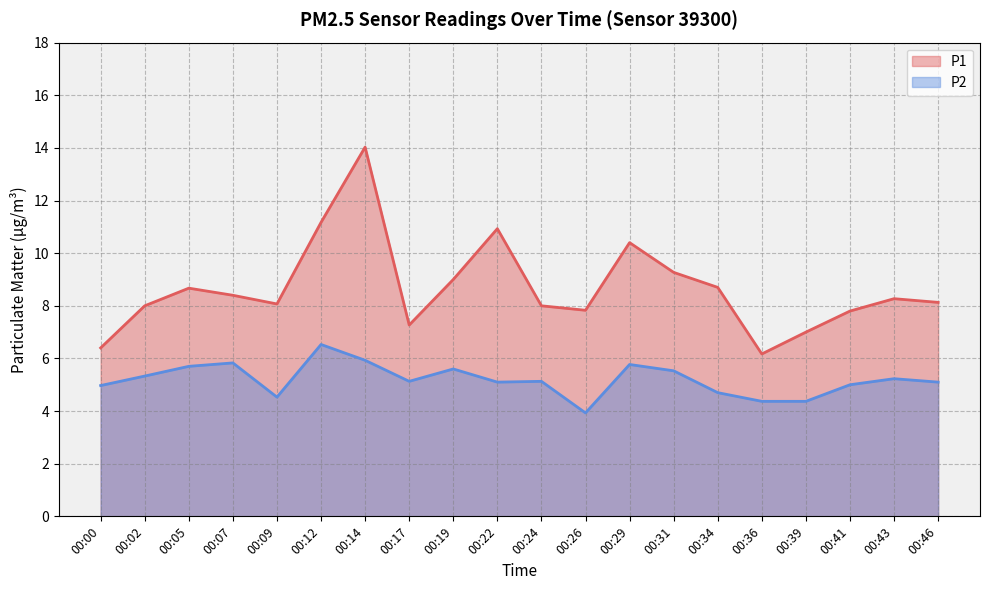

Rank the categories by P2 value from highest to lowest.

00:12, 00:14, 00:07, 00:29, 00:05, 00:19, 00:31, 00:02, 00:43, 00:17, 00:24, 00:22, 00:46, 00:41, 00:00, 00:34, 00:09, 00:36, 00:39, 00:26